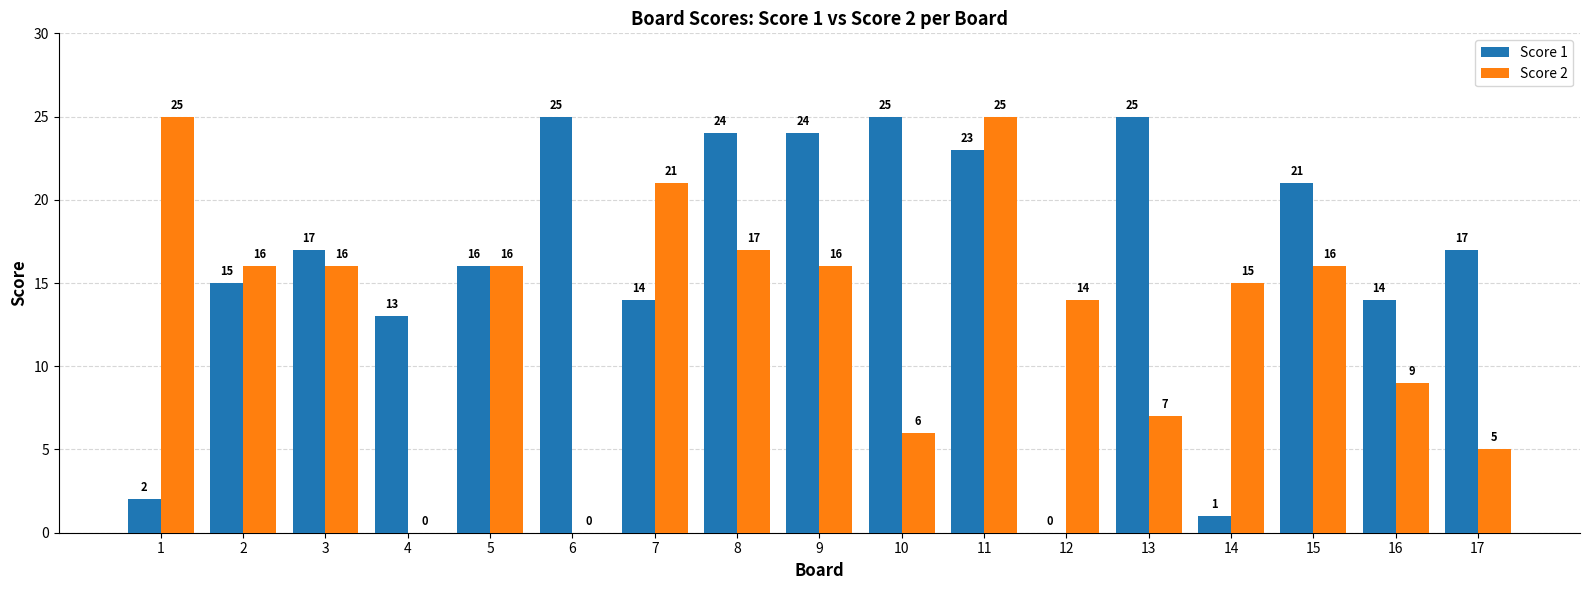

What is the sum of the Score 1 values at 9 and 12?

24